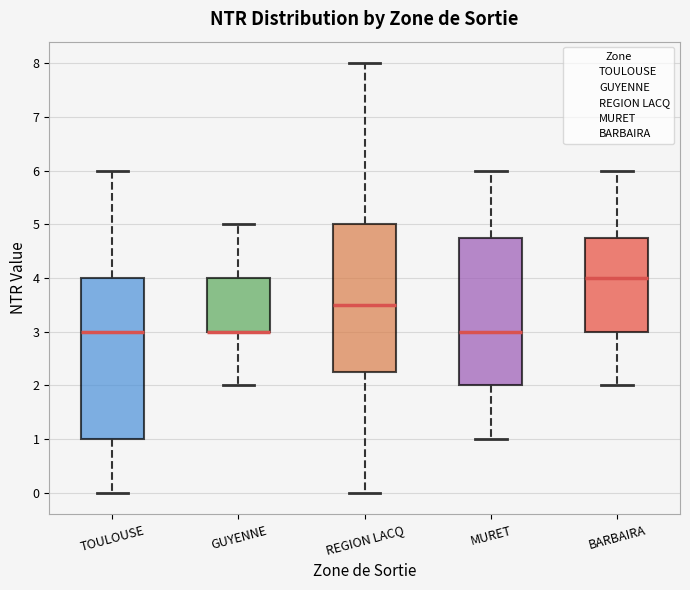

Reading left to right, transcribe this box plot: for each box, give where its median line is, the range the box spans, and where its two whiskers end, as read against the y-axis. The values are not printed on the chart, so give them approximately, as read against the axis.

TOULOUSE: median 3.0, box 1.0 to 4.0, whiskers 0.0 to 6.0
GUYENNE: median 3.0 (drawn on the box's lower edge), box 3.0 to 4.0, whiskers 2.0 to 5.0
REGION LACQ: median 3.5, box 2.3 to 5.0, whiskers 0.0 to 8.0
MURET: median 3.0, box 2.0 to 4.8, whiskers 1.0 to 6.0
BARBAIRA: median 4.0, box 3.0 to 4.8, whiskers 2.0 to 6.0